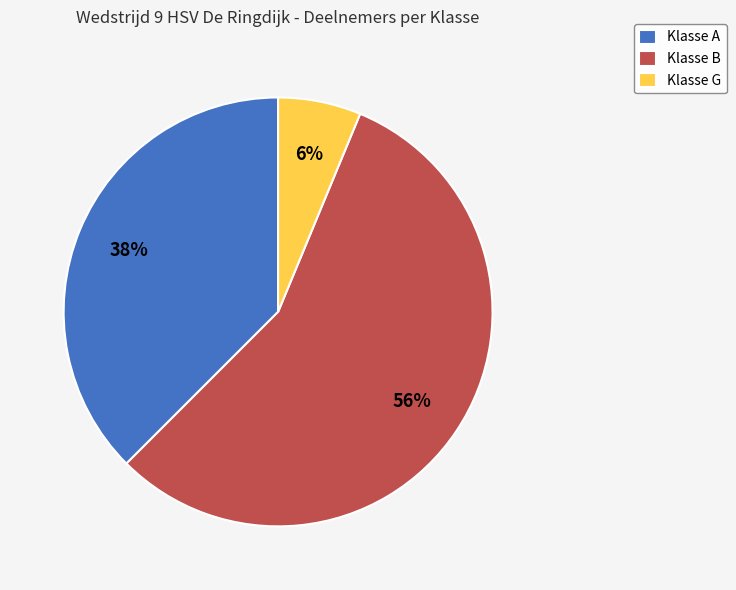

What percentage is the Klasse G slice, to the nearest percent?

6%